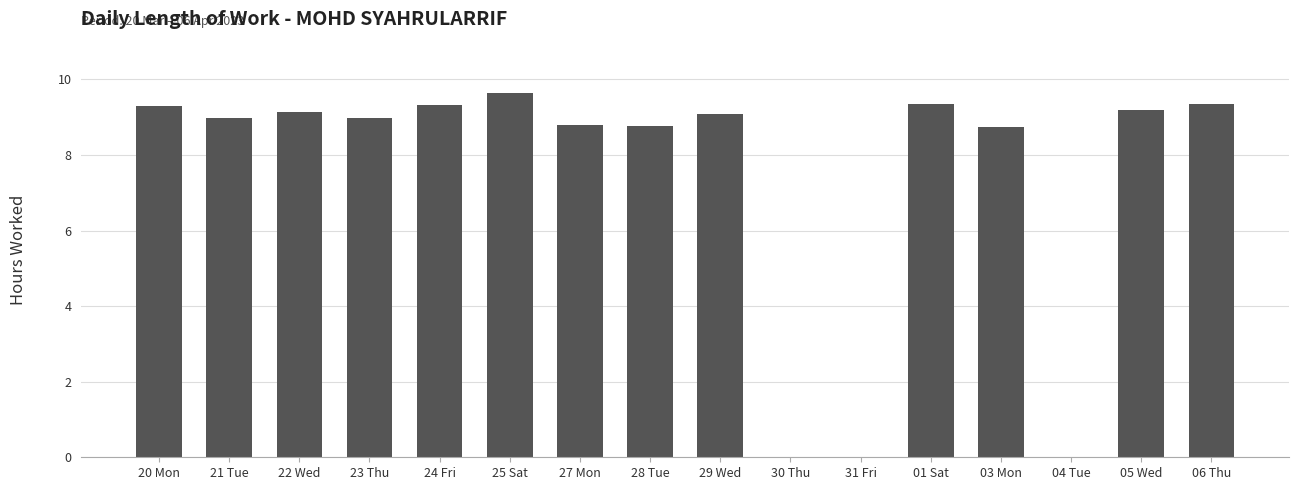

What is the sum of all values?

118.6